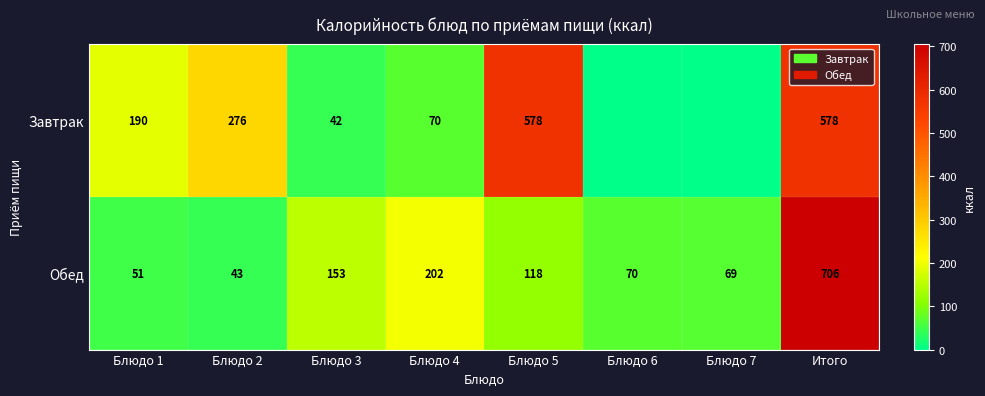

What is the maximum value for Обед?

706